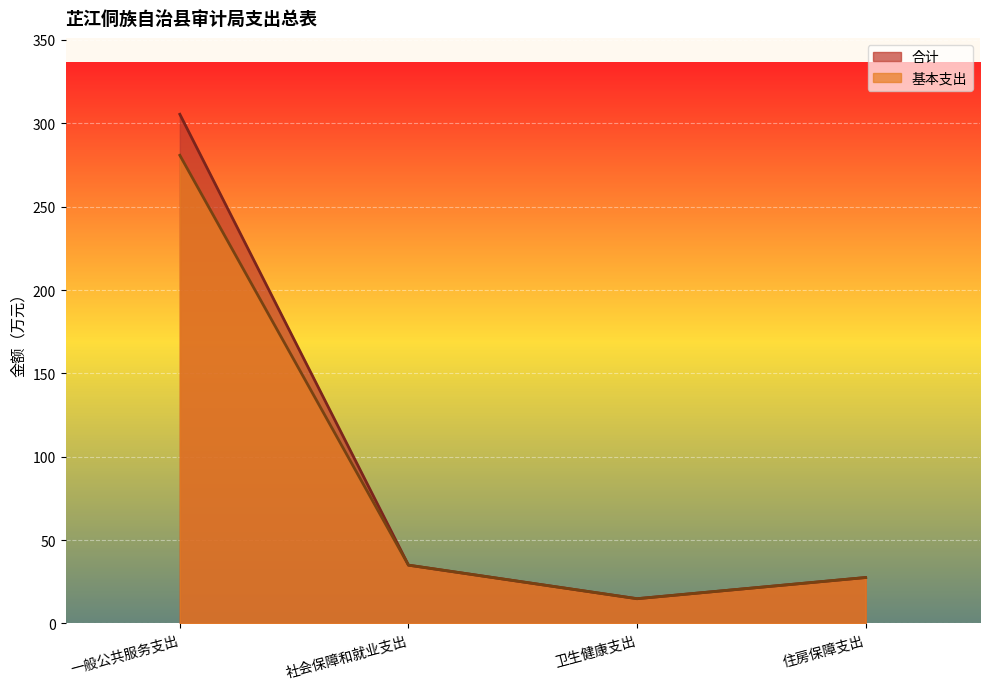

How many lines are shown in the chart?

2